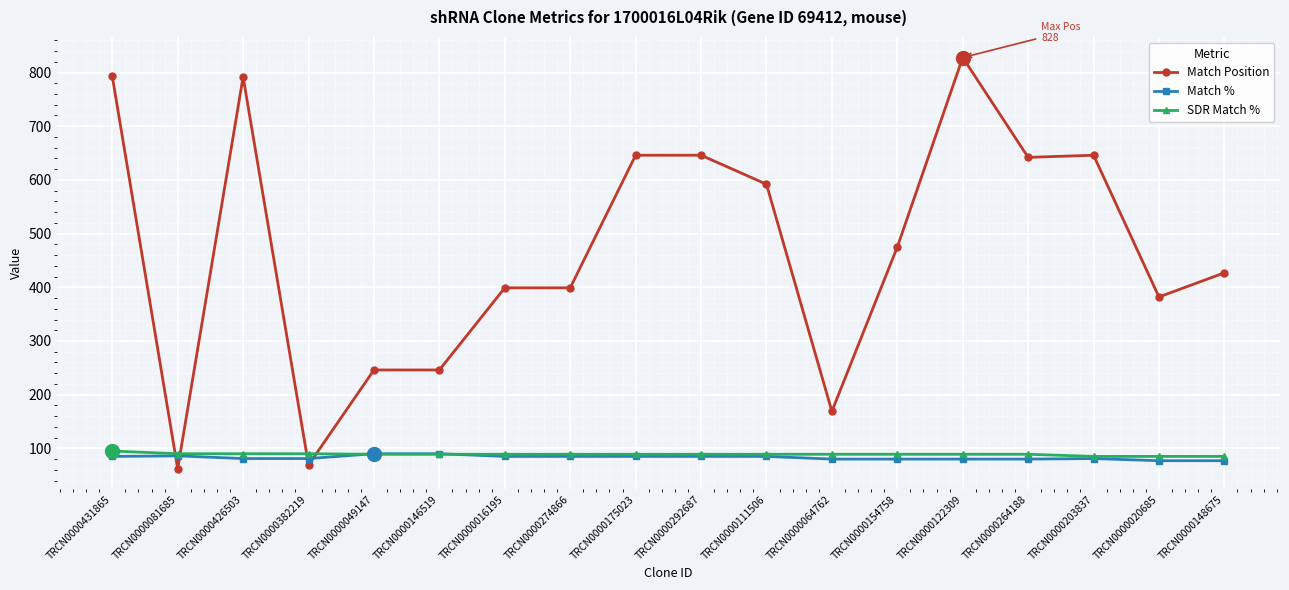

At which label does SDR Match % first exceed 89?

TRCN0000431865